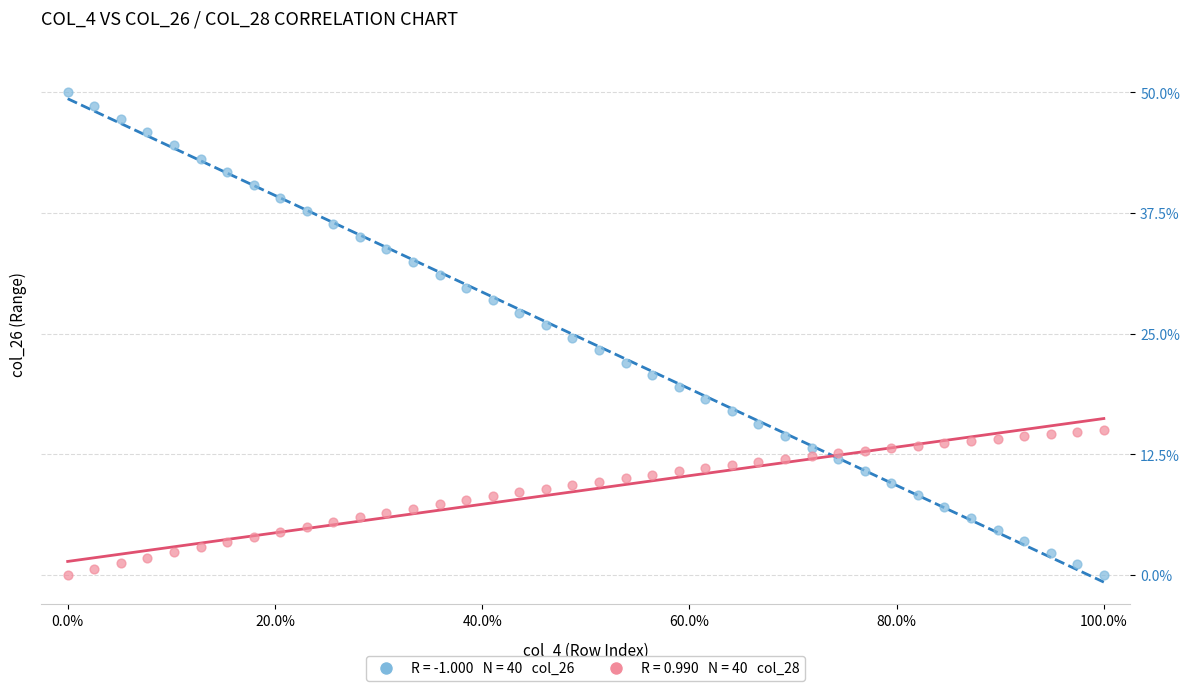

Across all data points, what is the range of Y values (max minus min)?

50.0